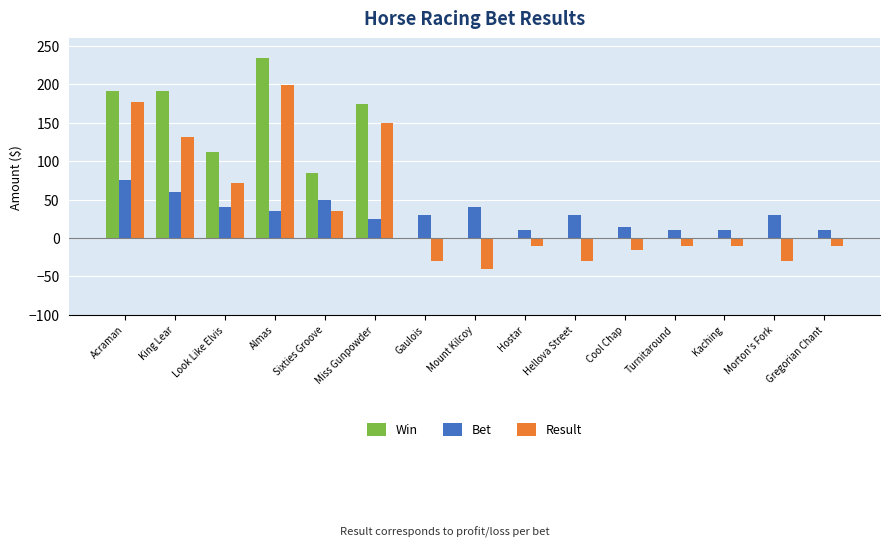

Between Look Like Elvis and Gaulois, which series saw the biggest shift?

Win